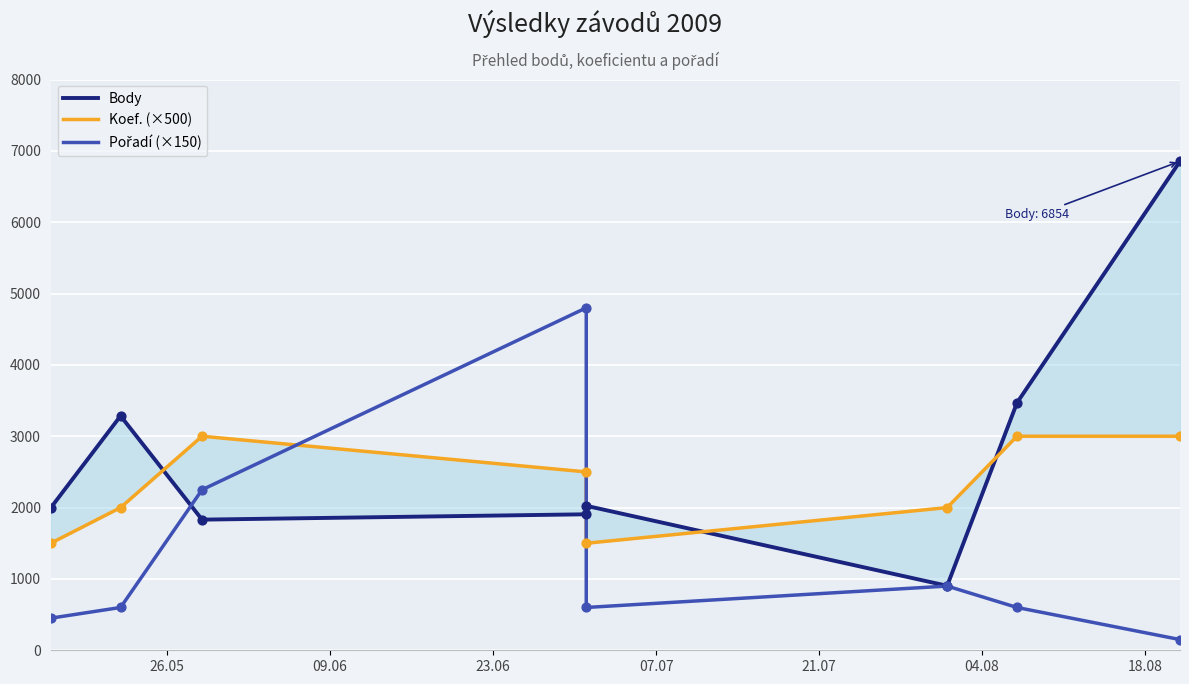

Which series has the widest spread of Y values?

Body